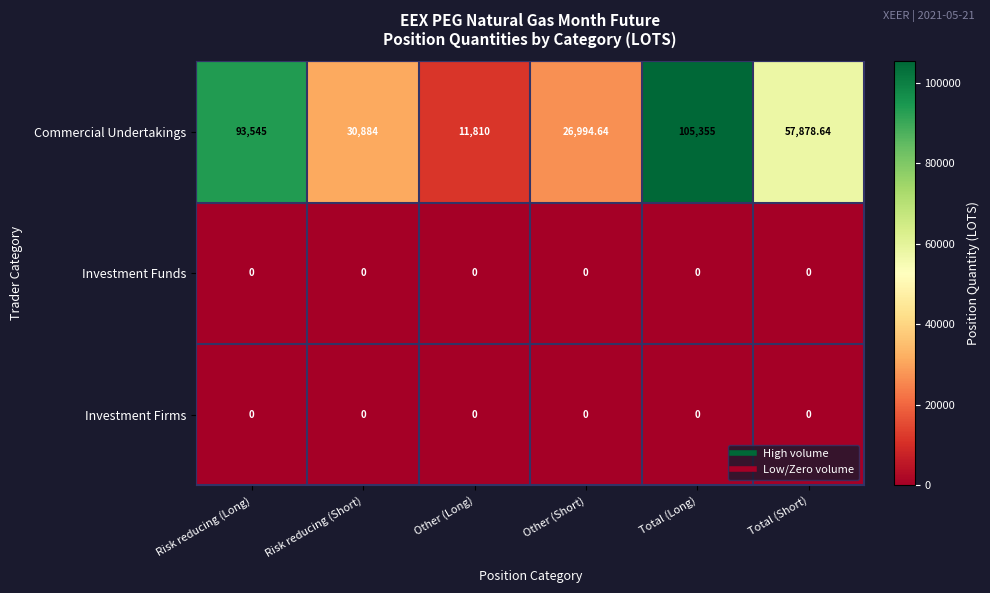

Is the value of Investment Funds at Other (Short) greater than the value of Commercial Undertakings at Total (Long)?

No